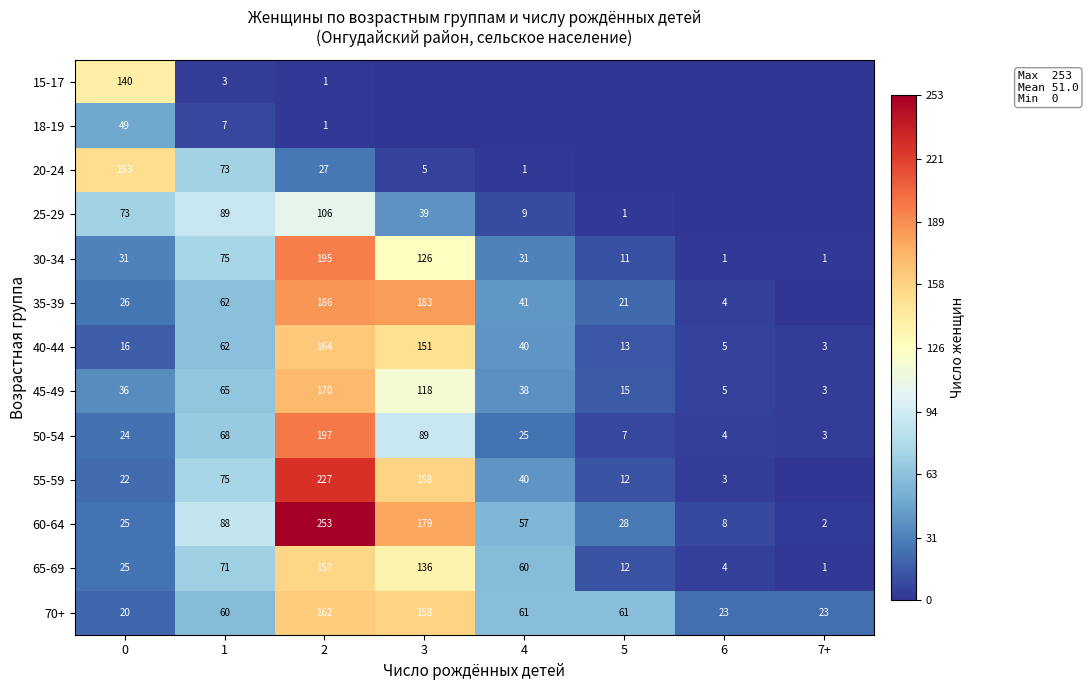

The value of 65-69 at 3 is 63. True or false?

False